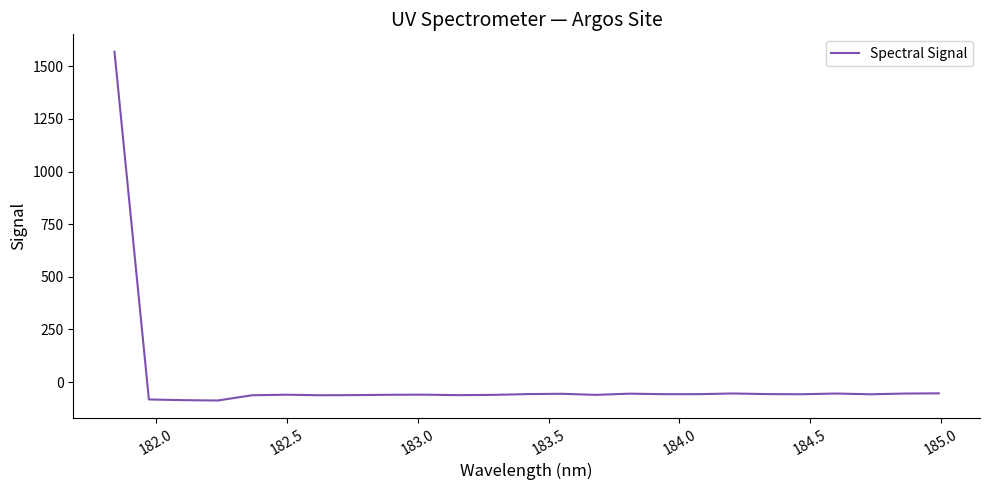

What is the difference between the maximum and minimum values?

1656.8